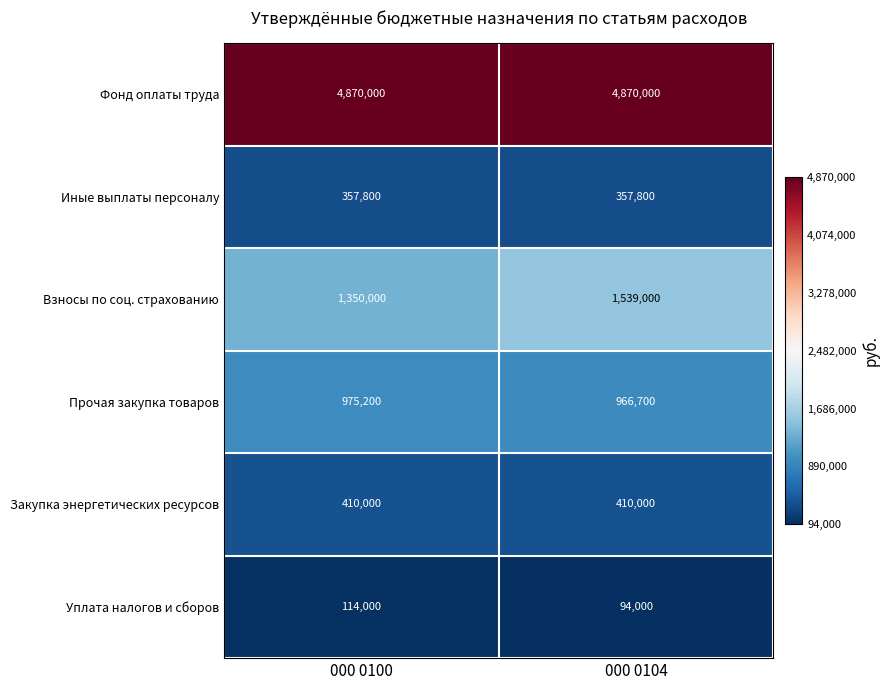

What value does the Взносы по соц. страхованию series have at 000 0100?

1350000